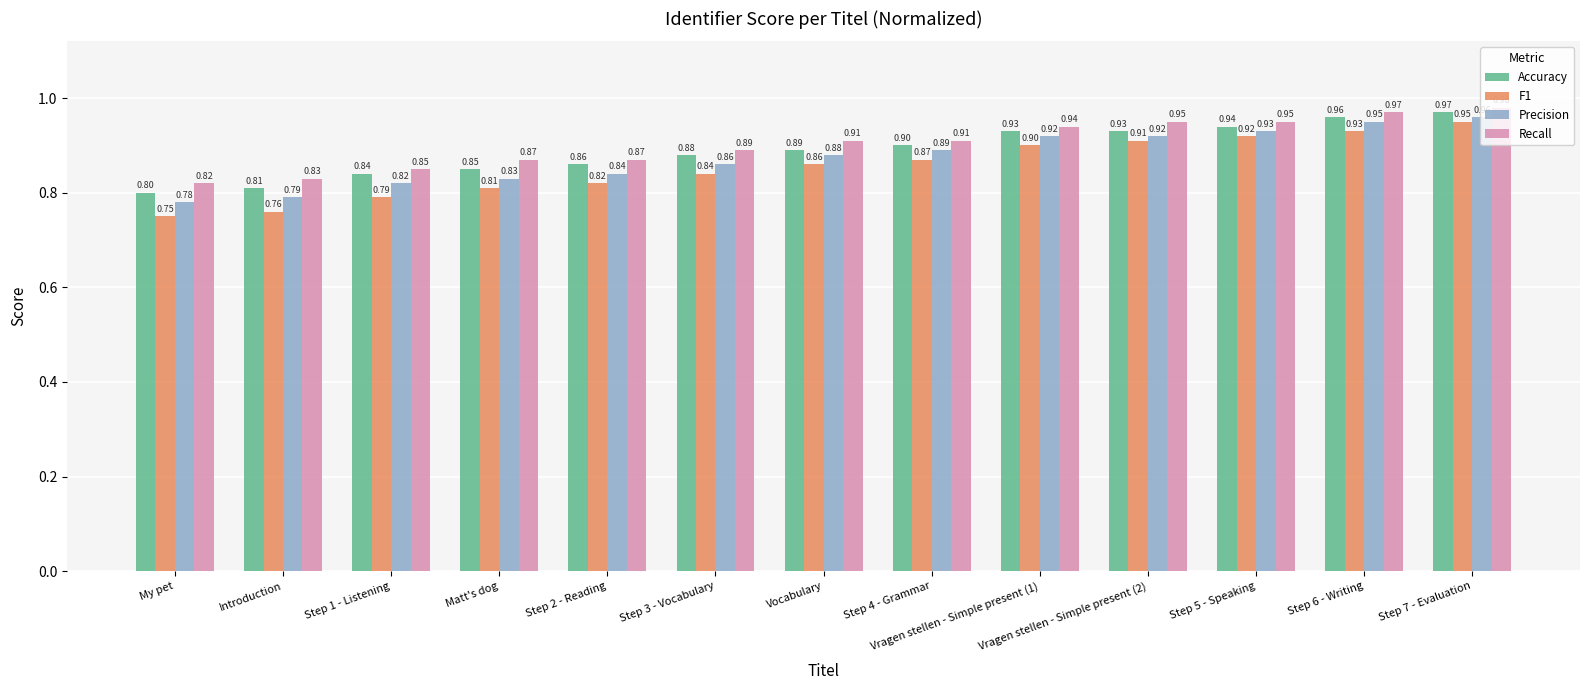

Which series has the widest spread of values?

F1